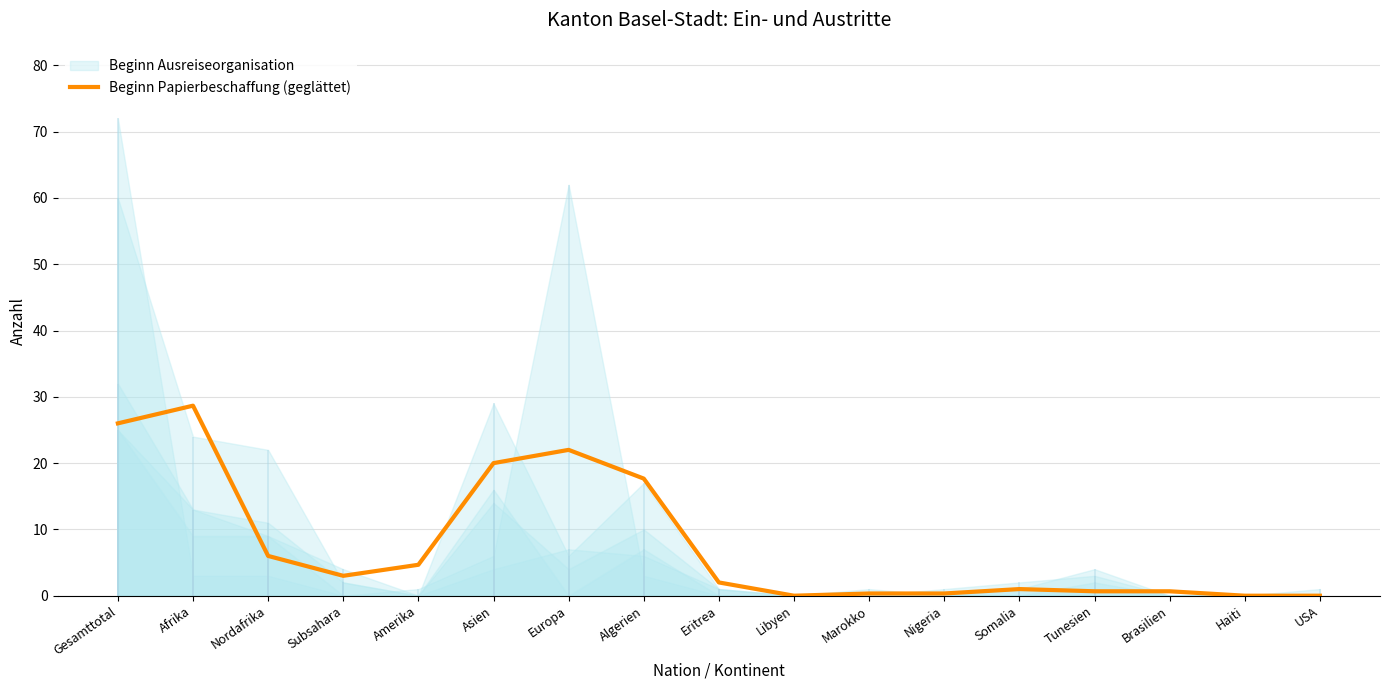

True or false: the data shows 1.0 at Subsahara.

False